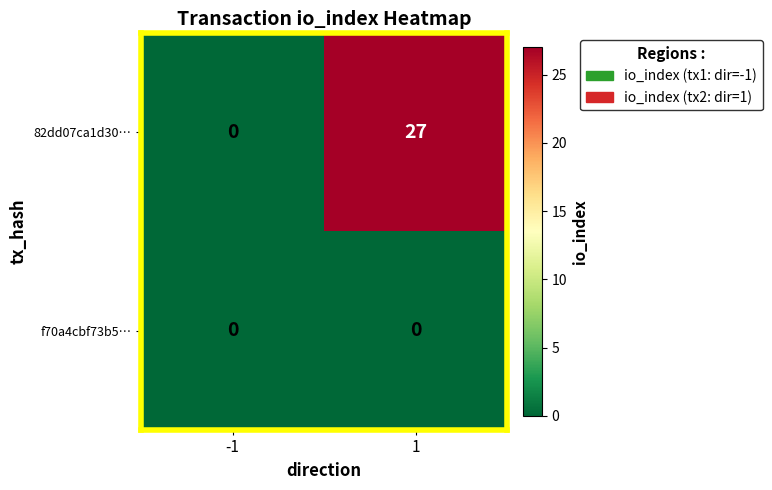

Reading right to left, what are all the values shown in this chart?

82dd07ca1d30…: 27	0
f70a4cbf73b5…: 0	0